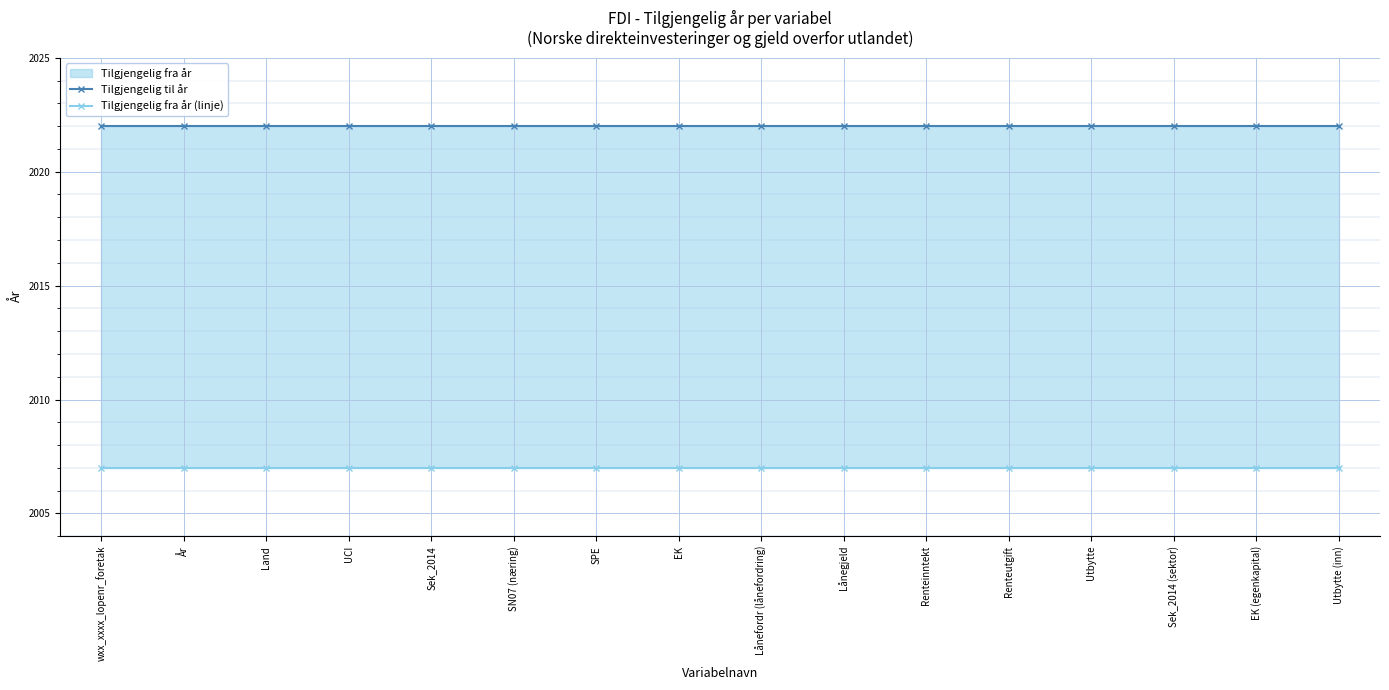

The value of Tilgjengelig til år at Utbytte (inn) is 1317. True or false?

False